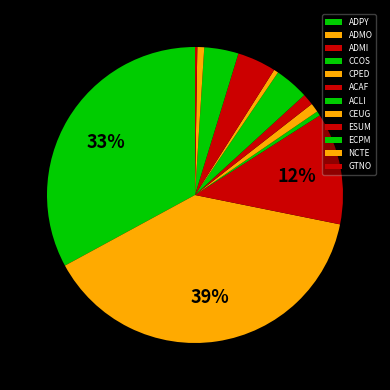

Approximately how many times larger is the value at ADMO compared to GTNO?

156.0